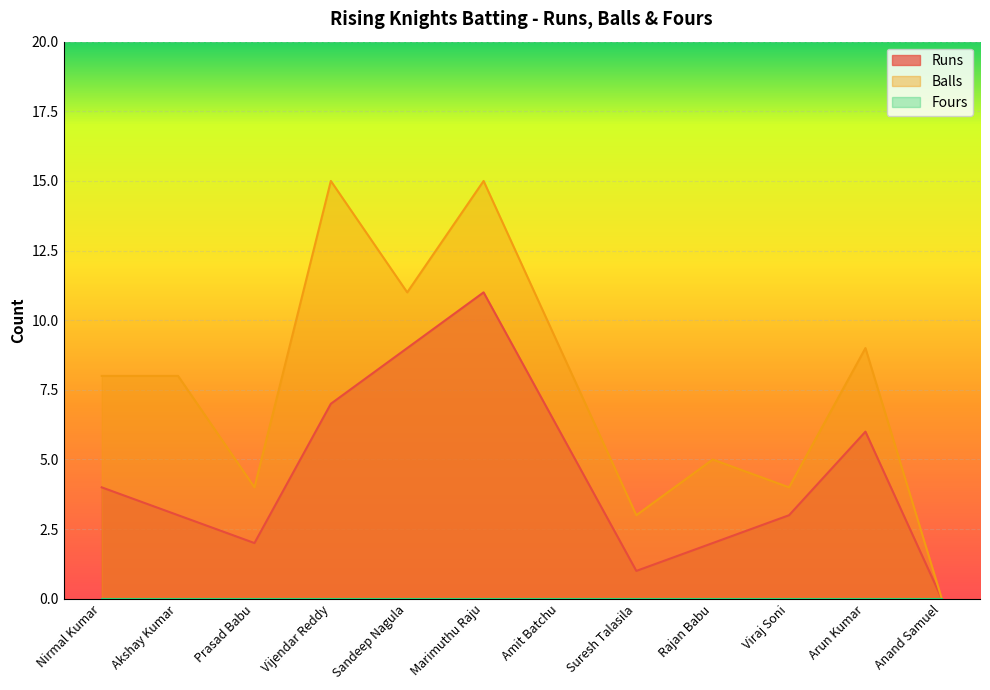

Does the chart display data point markers on the line(s)?

No